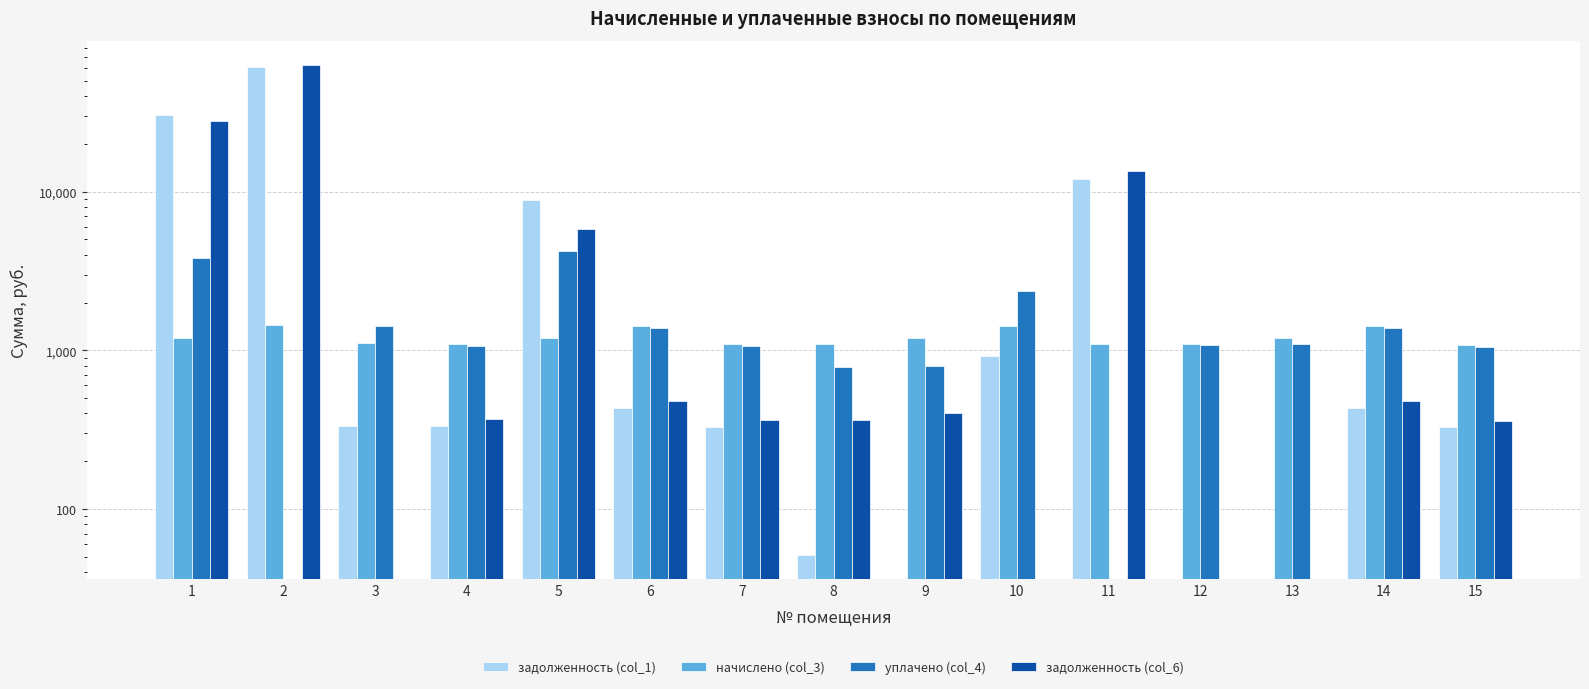

What is the value of the задолженность (col_6) bar at the 5th from the left?

5798.4